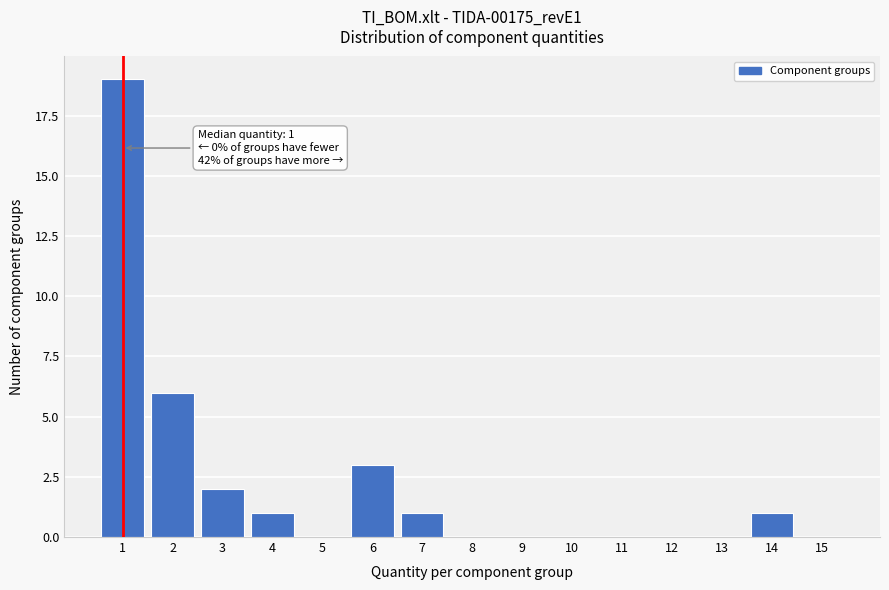

Which range on the x-axis has the tallest bar?

0.5 to 1.5